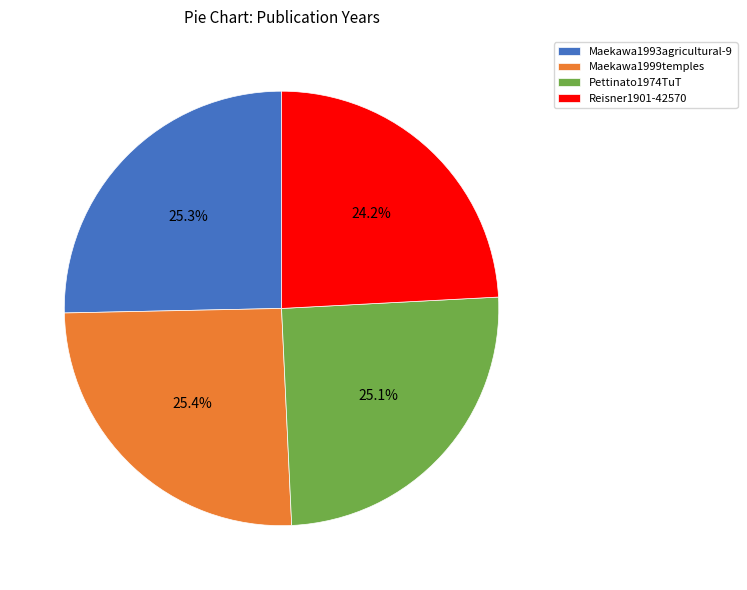

How much of the chart is everything except Reisner1901-42570?

75.8%